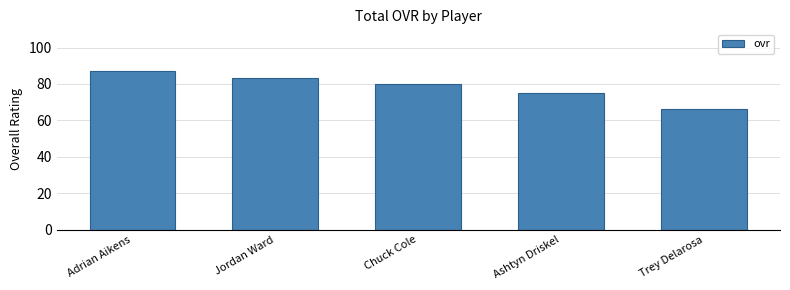

Does the chart contain stacked bars?

No